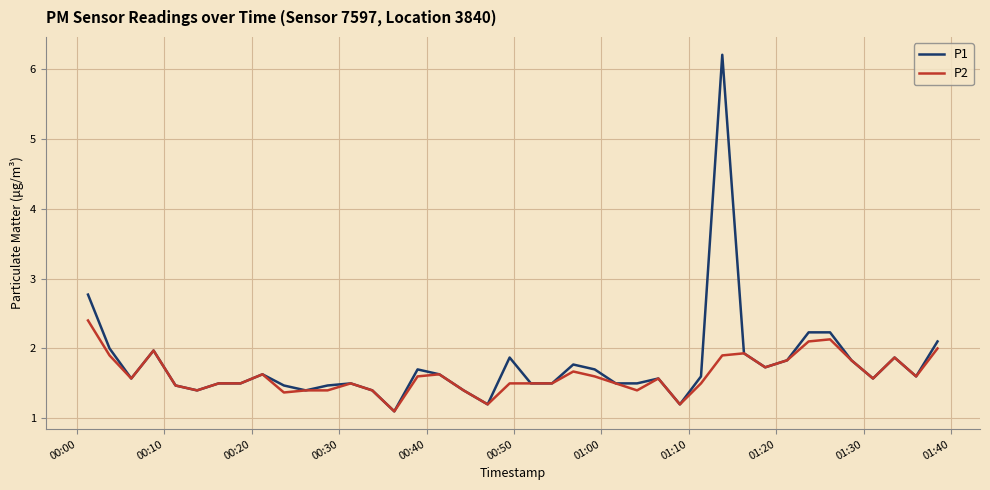

Rank the series by their maximum value, from highest to lowest.

P1, P2